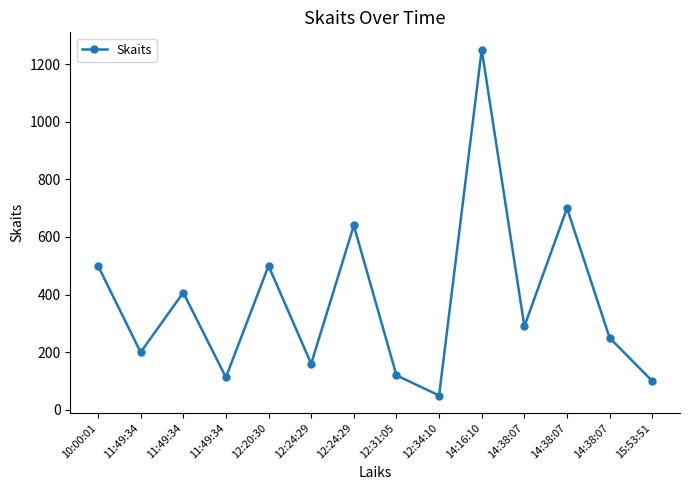

How many lines are shown in the chart?

1